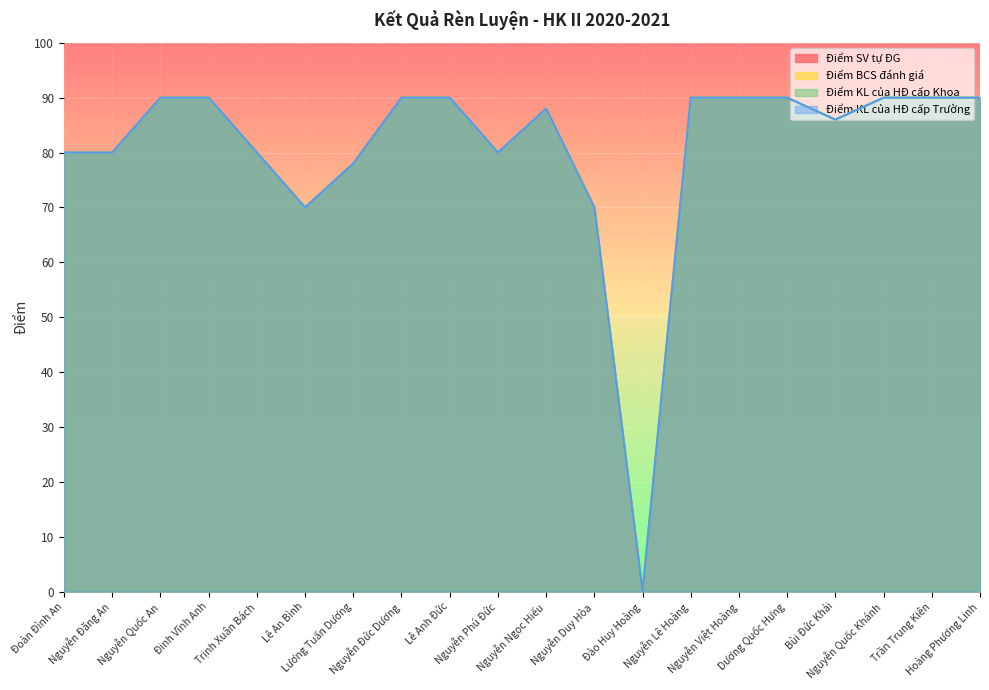

What is the total value across all series at Nguyễn Duy Hòa?

280